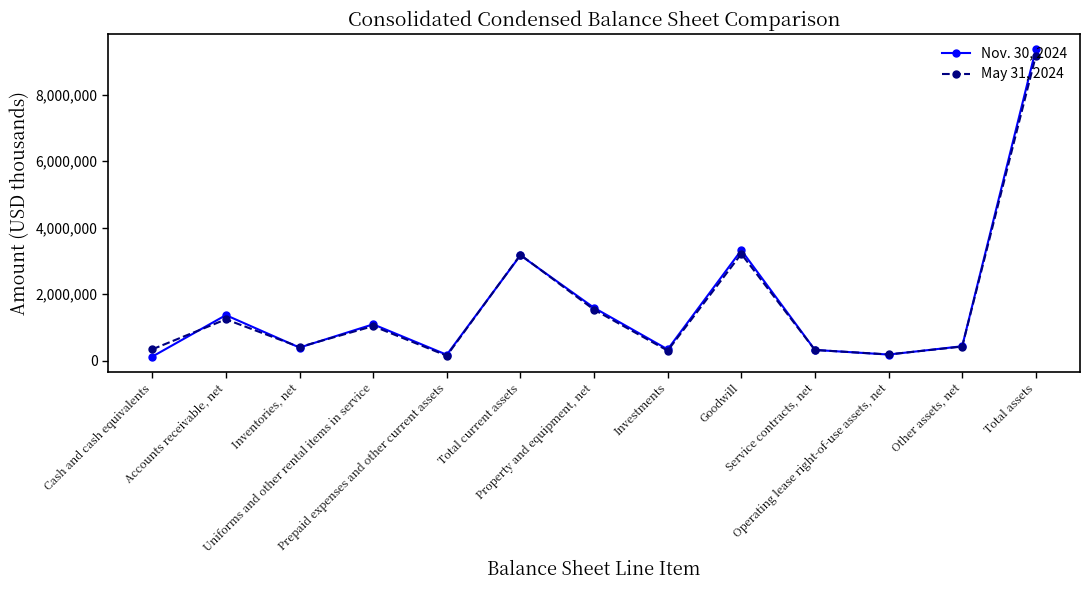

Is it true that Nov. 30, 2024 equals 1379544 at Goodwill?

False